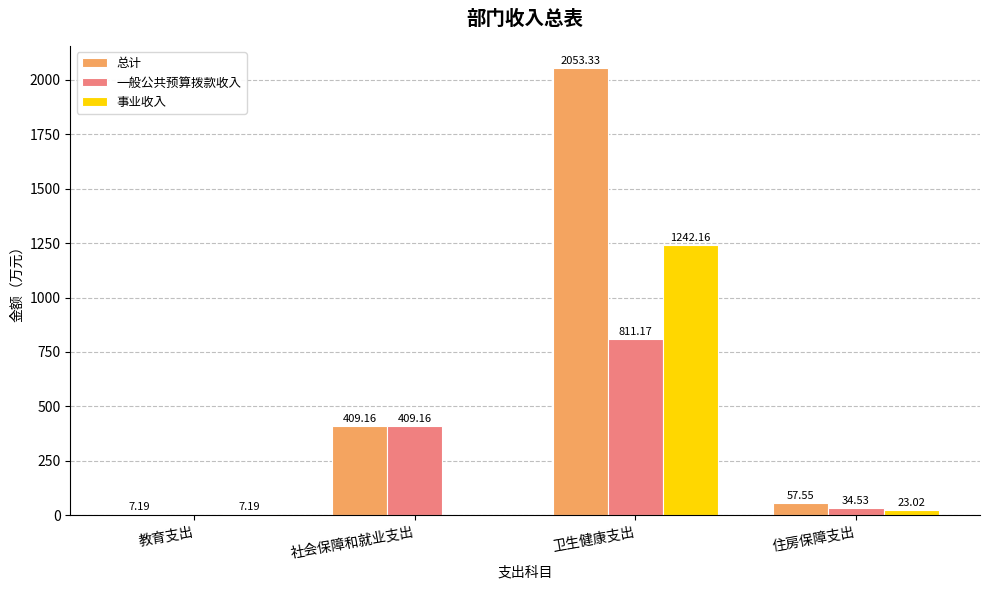

Is it true that 一般公共预算拨款收入 equals 0.0 at 教育支出?

True